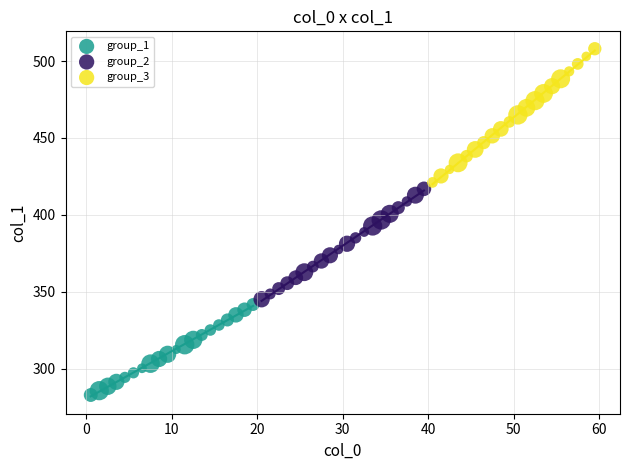

What are all the series names shown in the legend?

group_1, group_2, group_3